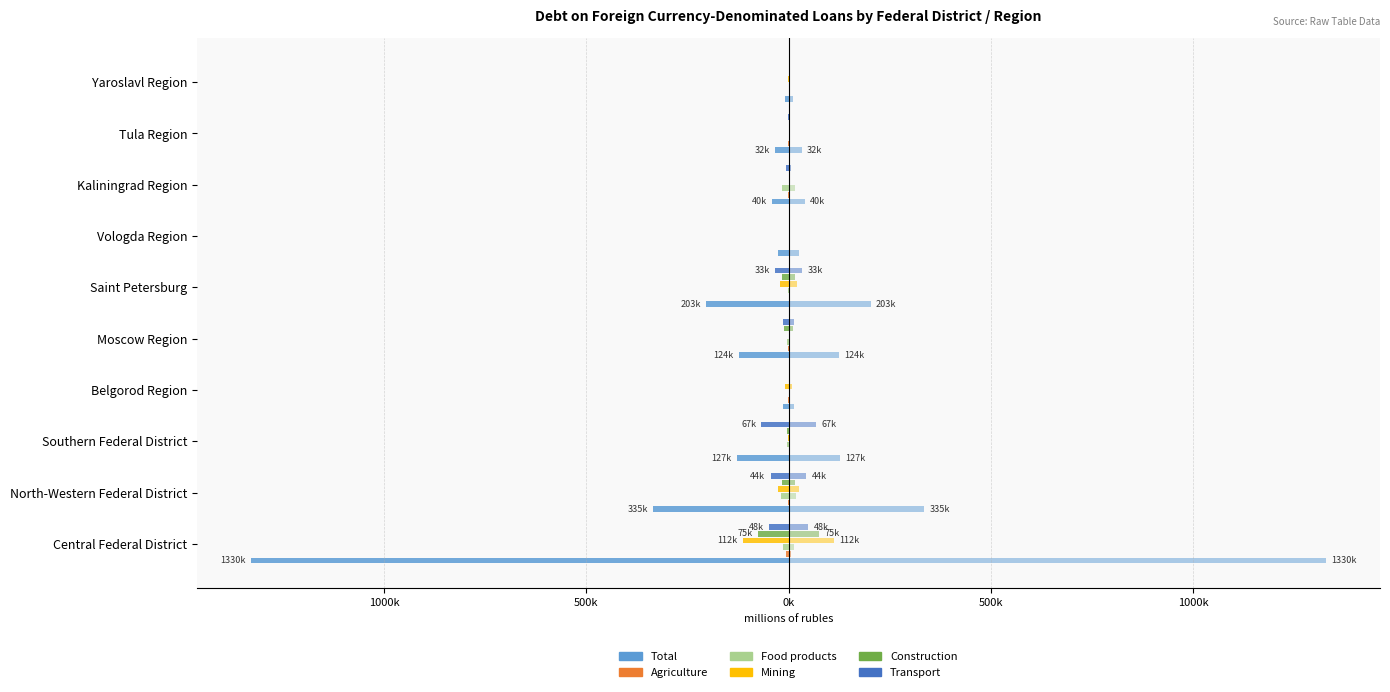

What is the average value of the Agriculture series?

-828